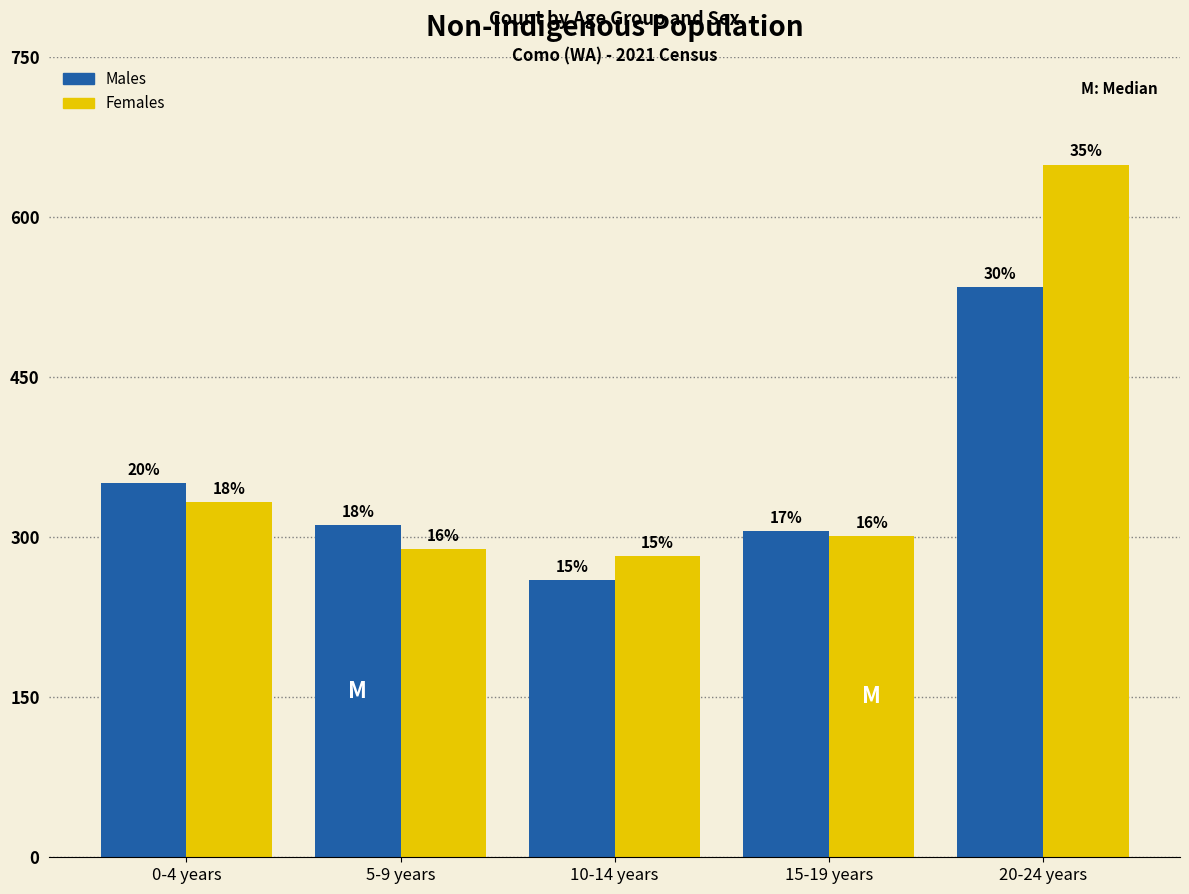

What are all the series names shown in the legend?

Males, Females